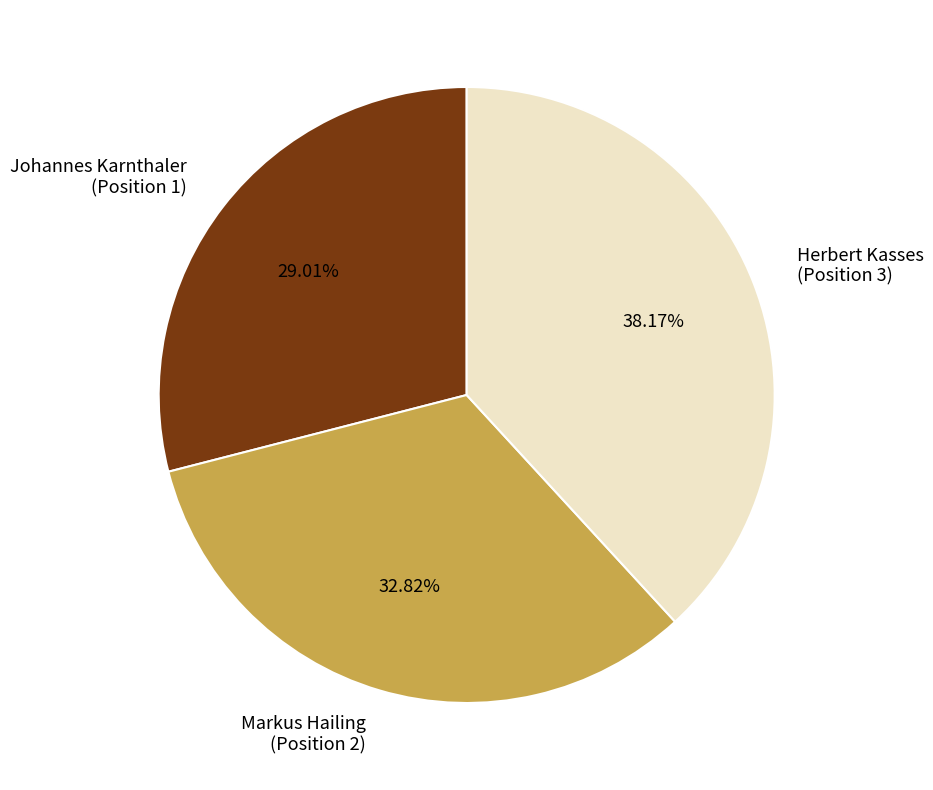

To the nearest percent, what is the average slice percentage?

33%